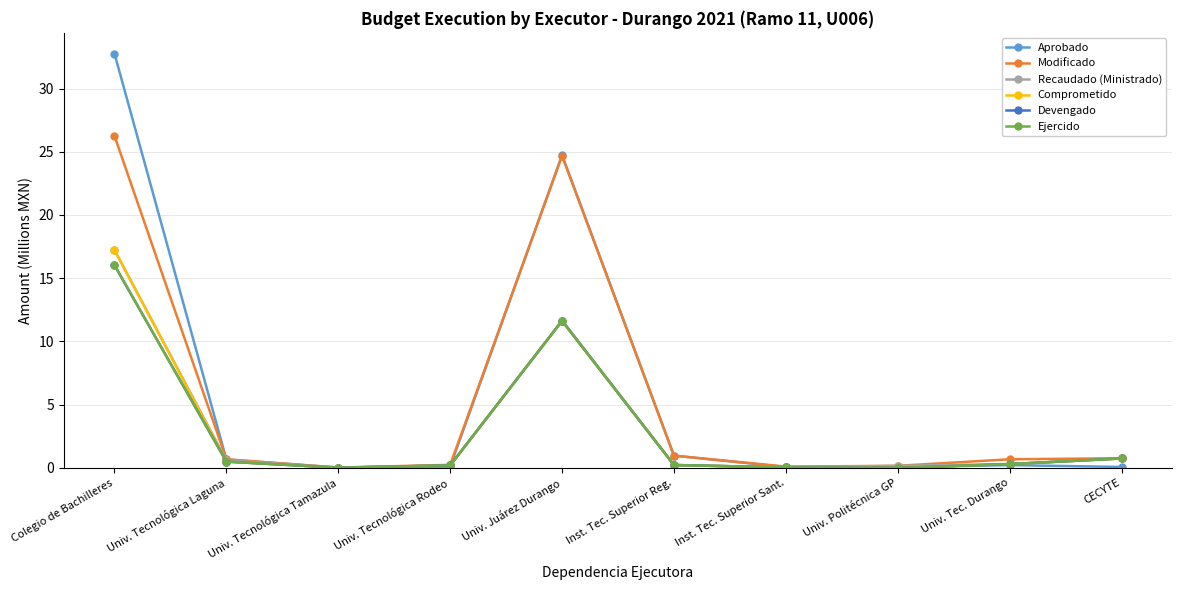

Is this an area chart (filled region under the line)?

No